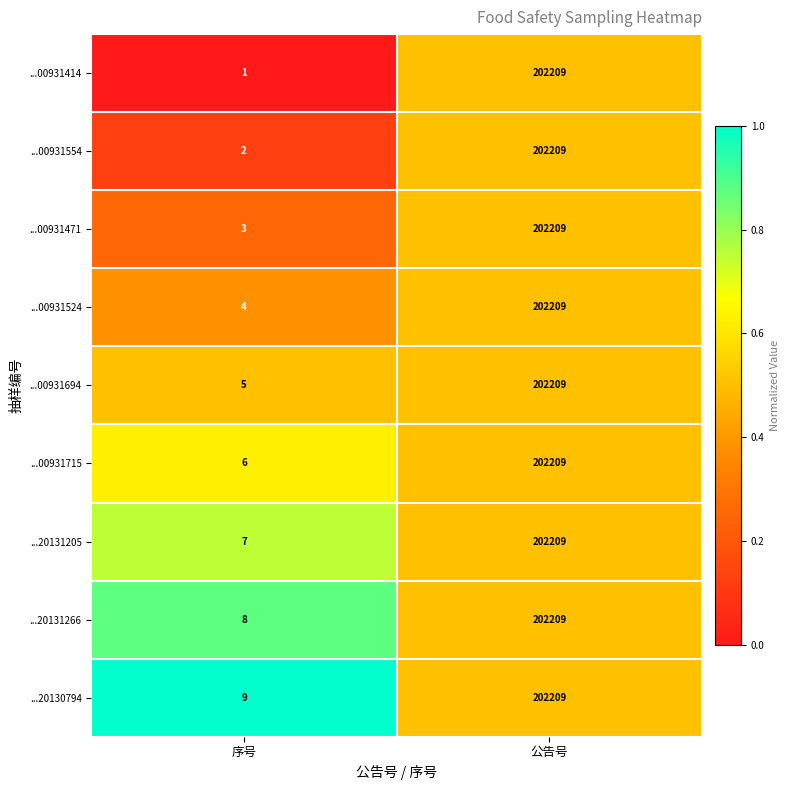

Which series has the largest range (max minus min)?

...00931414